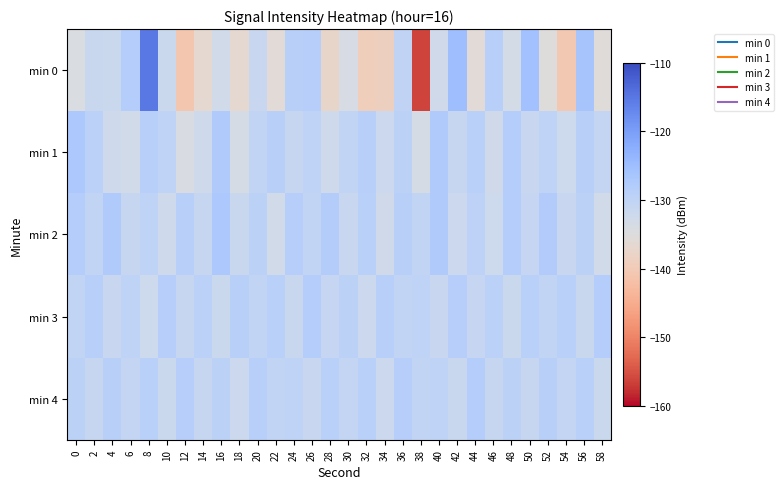

Which label corresponds to the largest value in the chart?

8